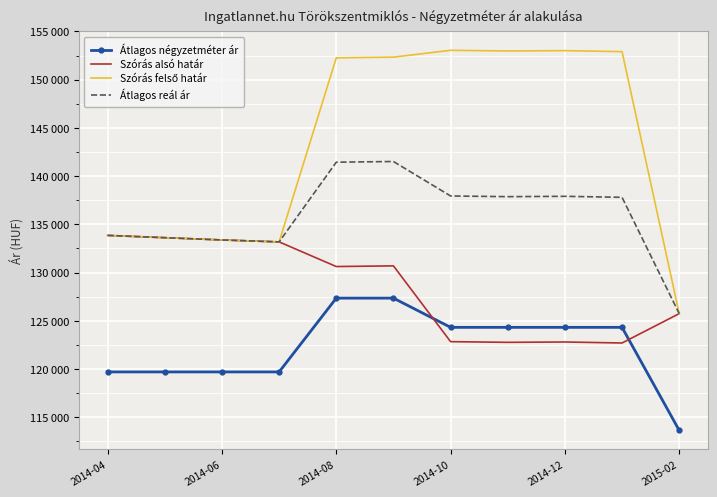

Which label corresponds to the smallest value in the chart?

2015-02